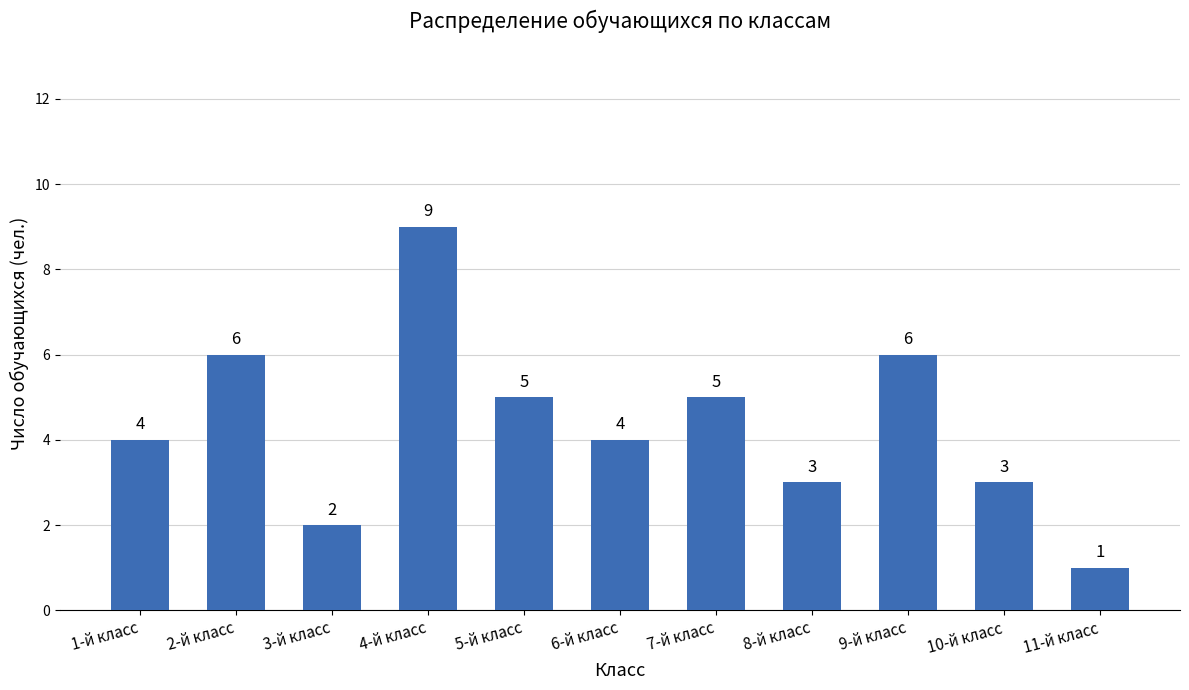

True or false: the data shows 3 at 5-й класс.

False